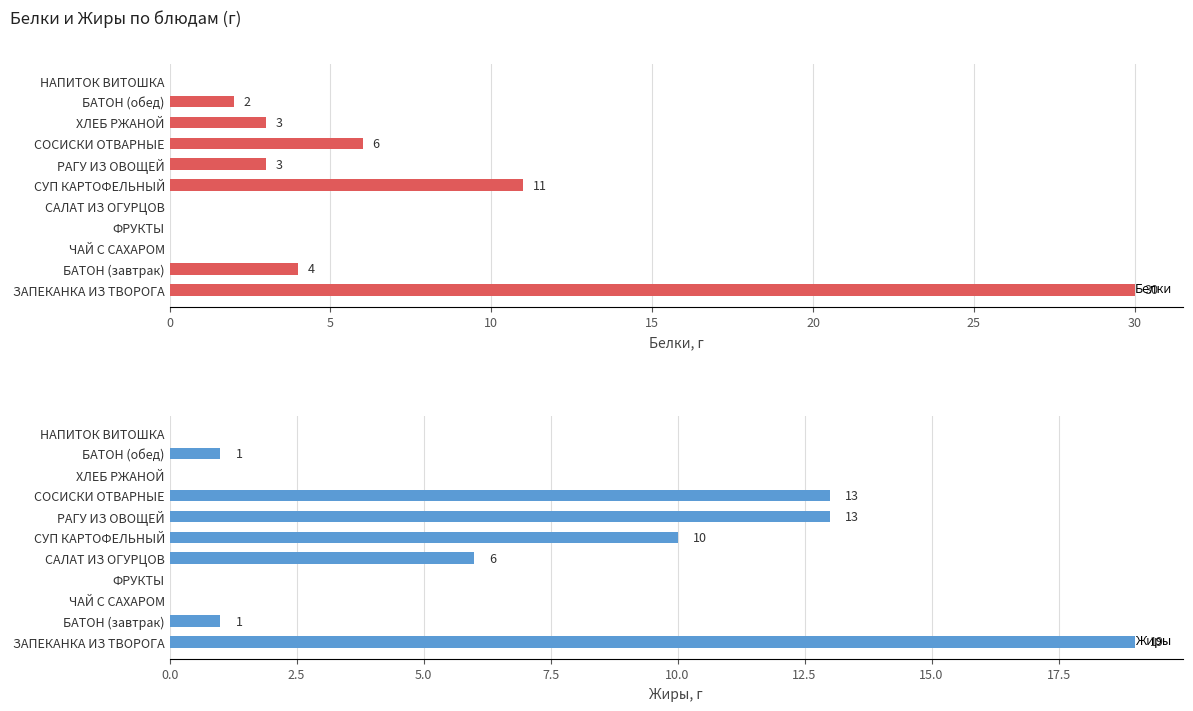

True or false: Белки has a value of 14 at ЧАЙ С САХАРОМ.

False